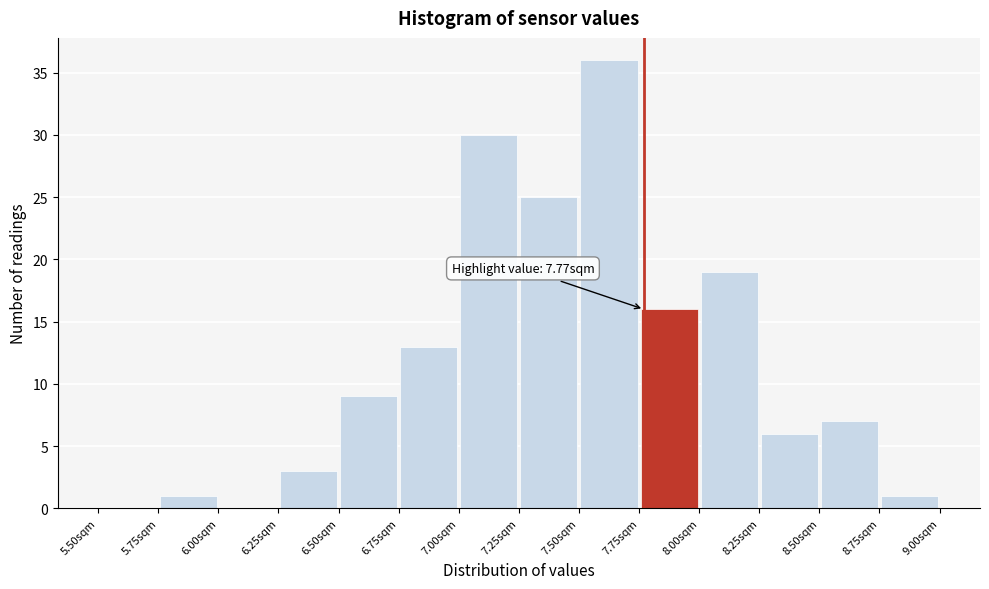

Which range on the x-axis has the tallest bar?

7.50 to 7.75